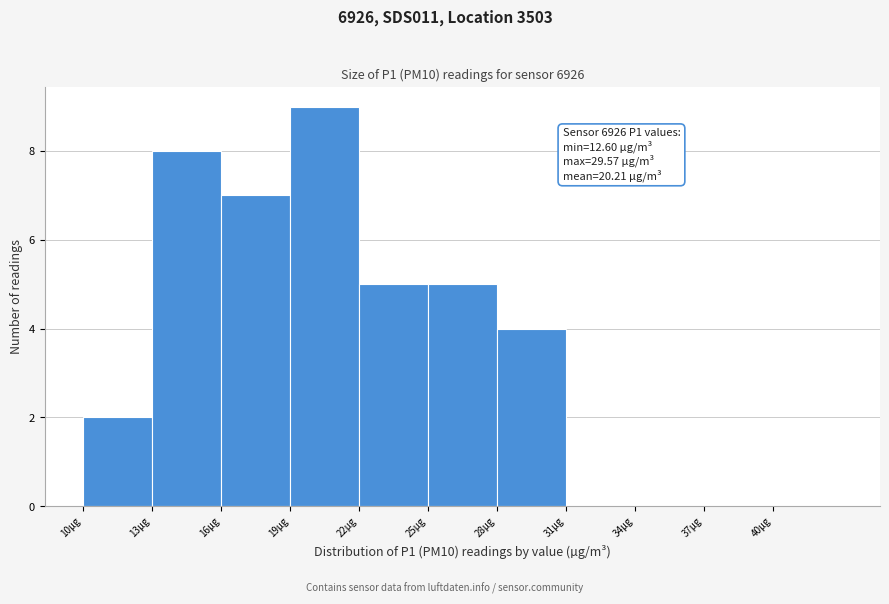

Over which range of the x-axis is the bar tallest?

19 to 22